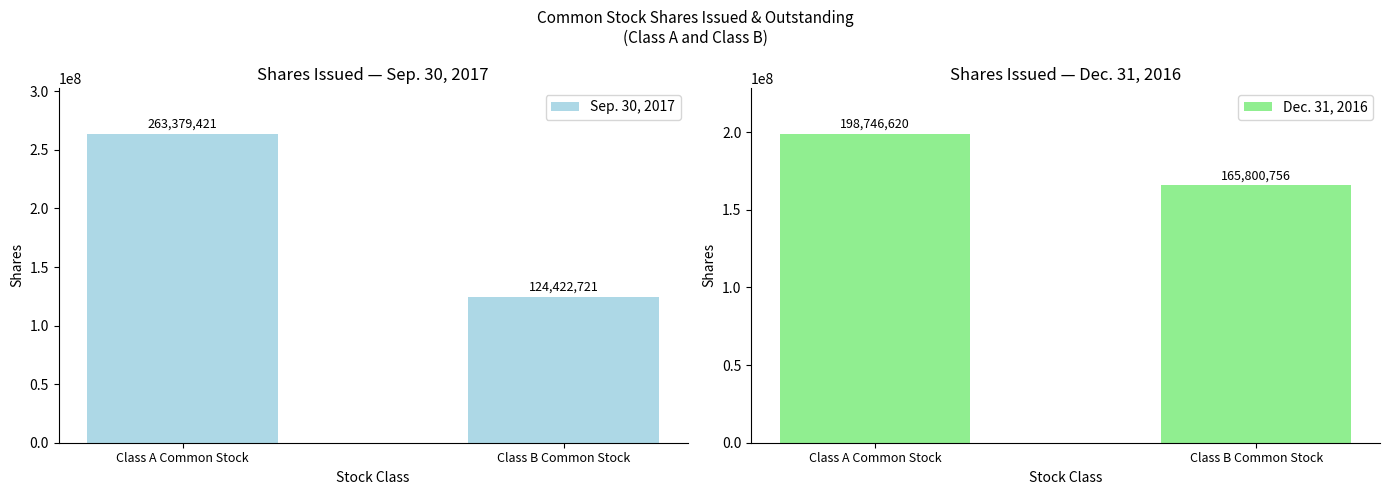

Is the value of Sep. 30, 2017 at Class B Common Stock greater than the value of Dec. 31, 2016 at Class A Common Stock?

No